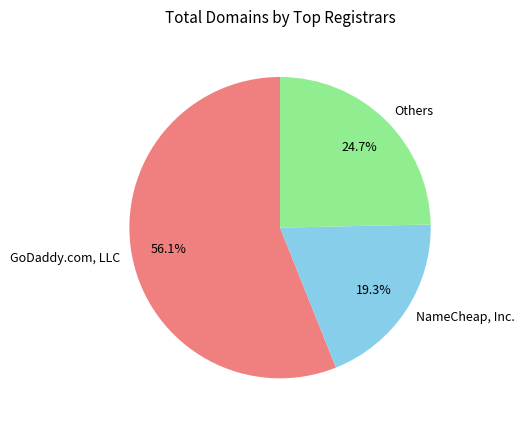

Count the number of slices in the pie.

3